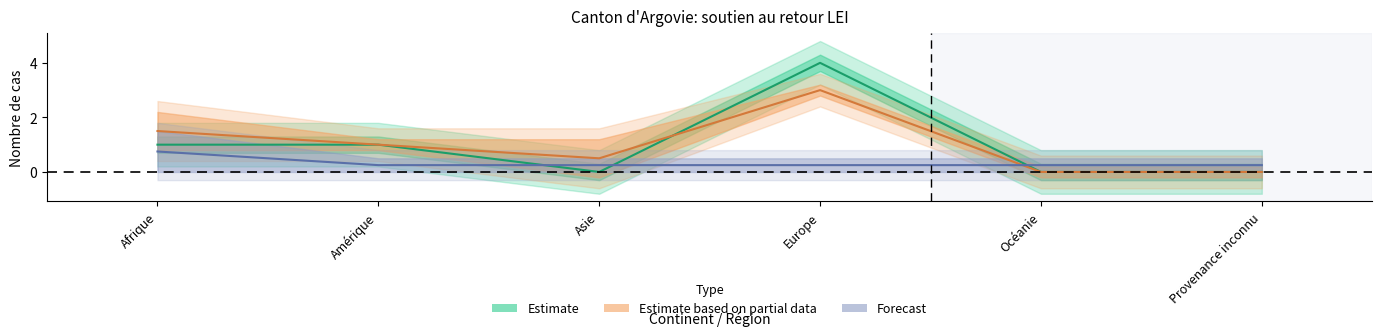

Which has a higher value, Europe or Afrique?

Europe